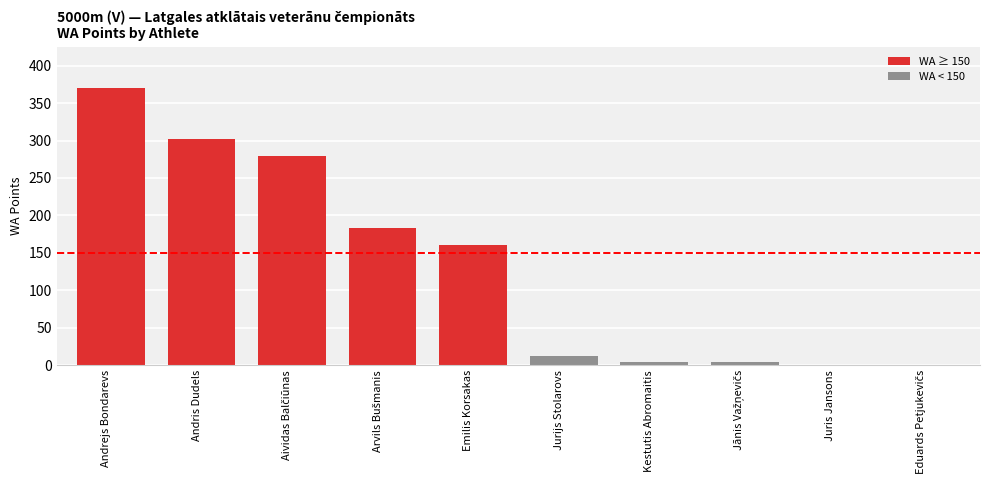

What is the maximum value shown in the chart?

370